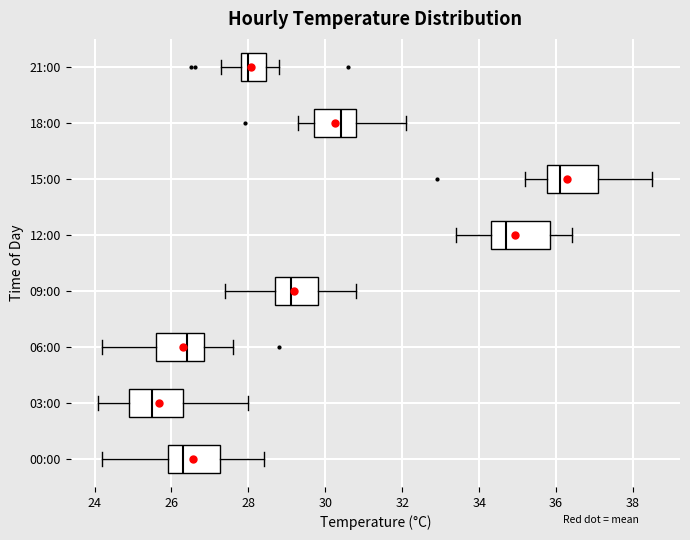

Where is the right edge of the box for 15:00 on the x-axis? The values are not printed on the chart, so give them approximately, as read against the axis.

37.2